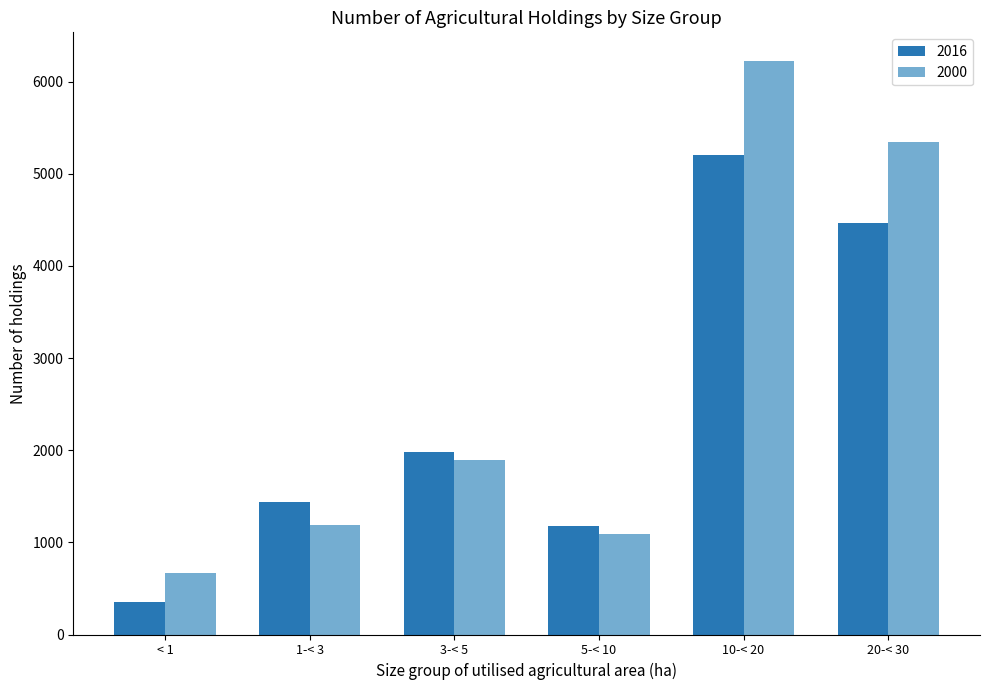

Between < 1 and 3-< 5, which series saw the biggest shift?

2016